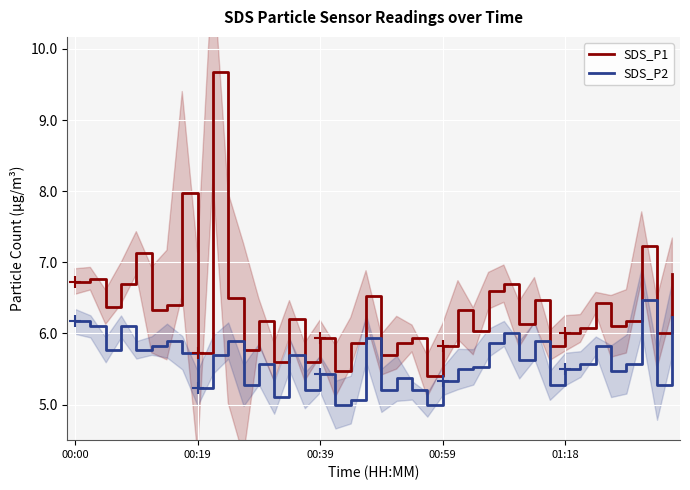

At which category does the chart reach its peak across all series?

9